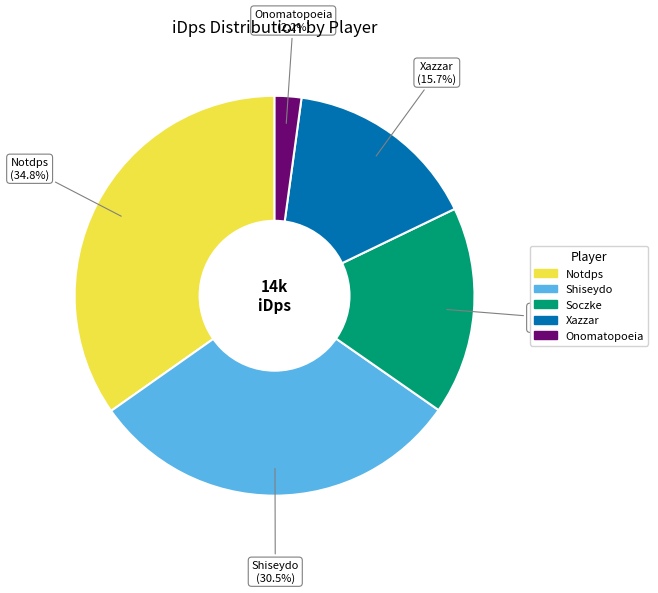

What is the largest slice in the pie chart?

Notdps